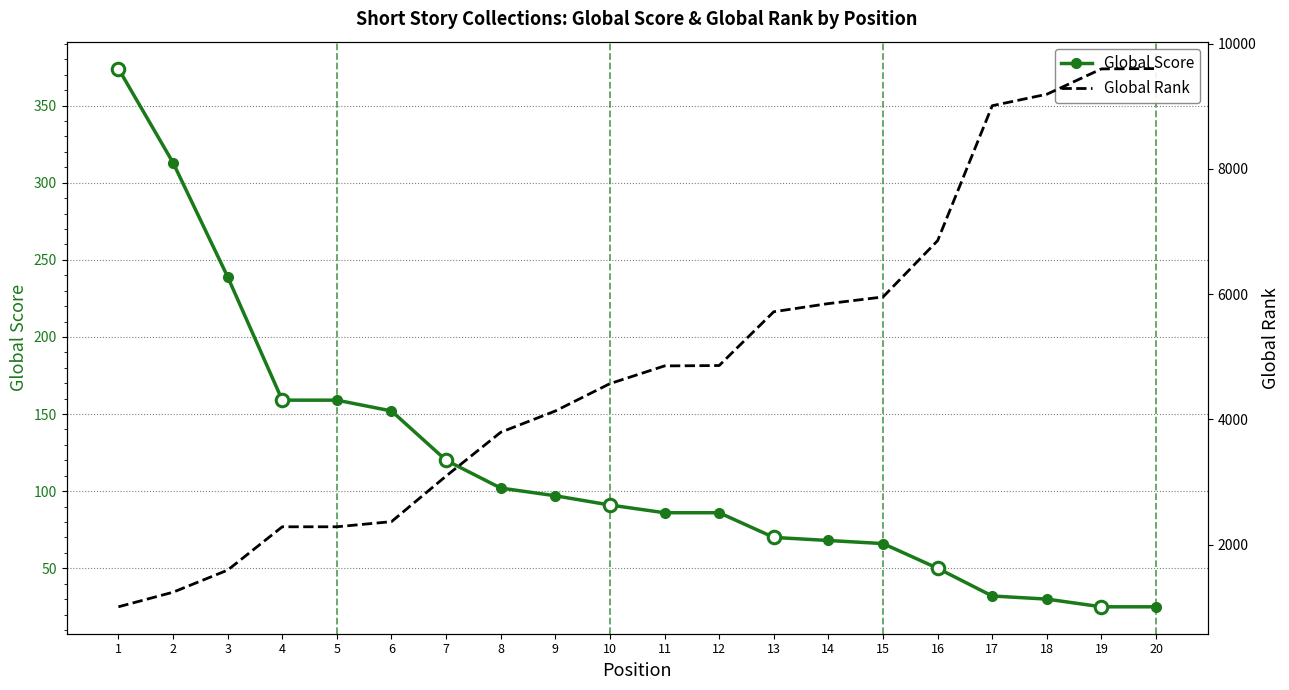

List the labels in order of Global Rank value, smallest first.

1, 2, 3, 4, 5, 6, 7, 8, 9, 10, 11, 12, 13, 14, 15, 16, 17, 18, 19, 20